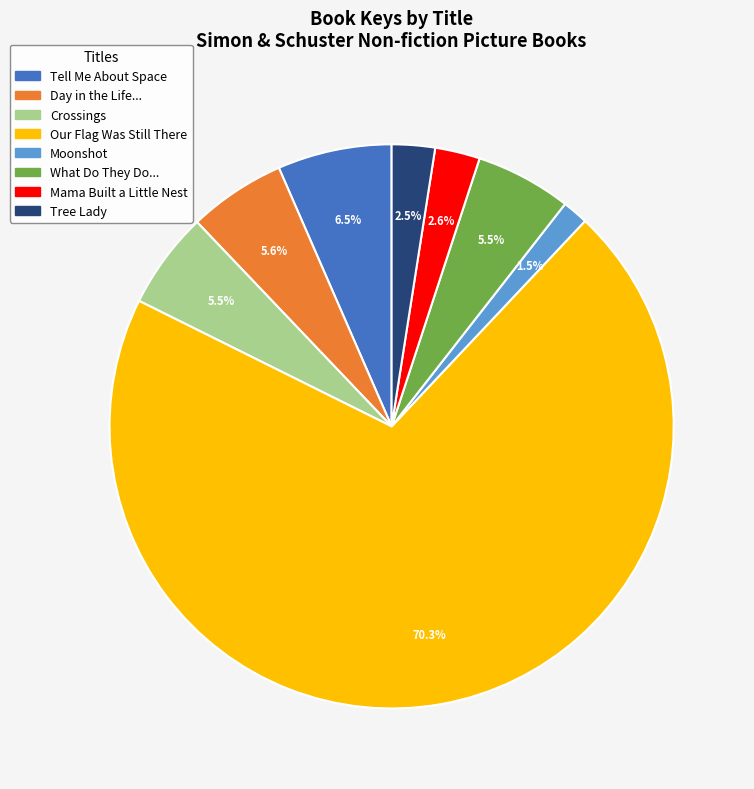

Which slice is the smallest?

Moonshot